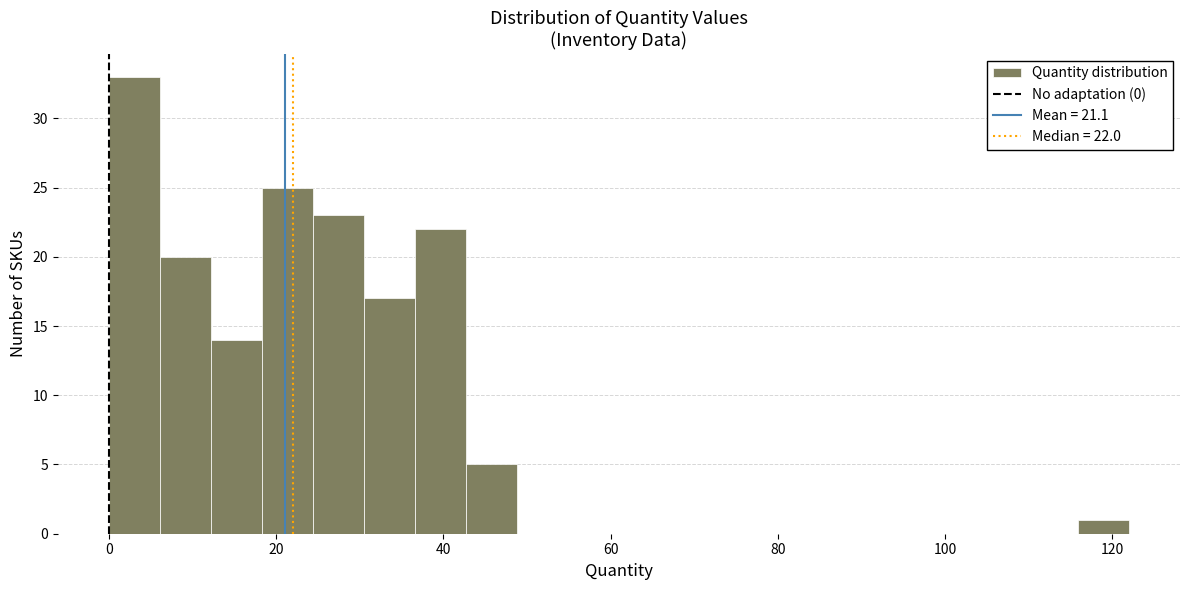

Read against the x-axis, roughly where is the centre of the tallest bar?

4